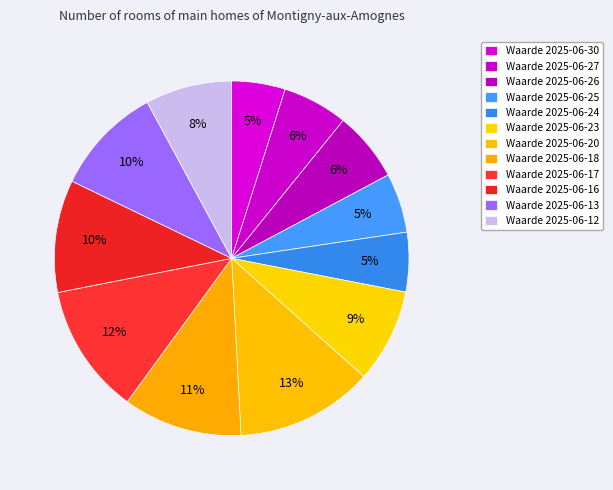

How many slices are in this pie chart?

12